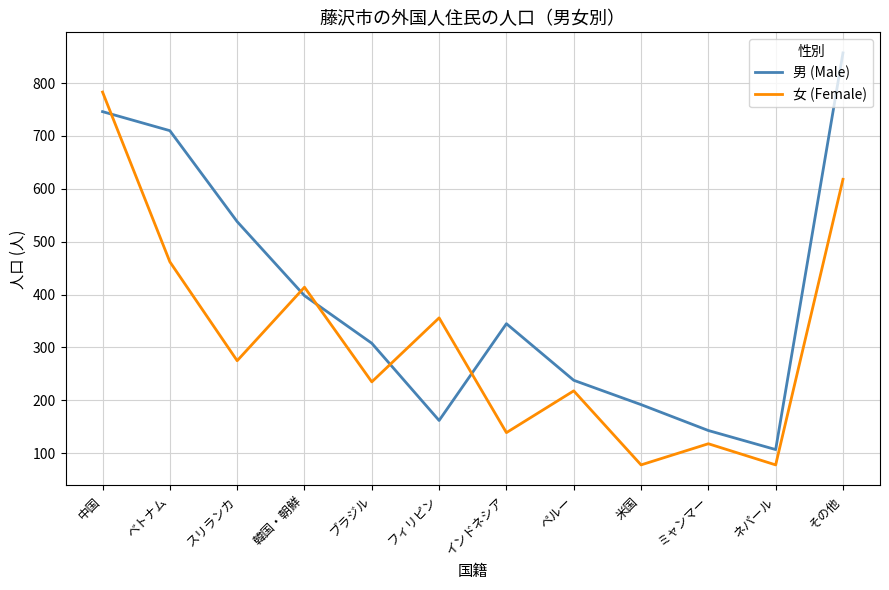

What is the minimum value shown in the chart?

78